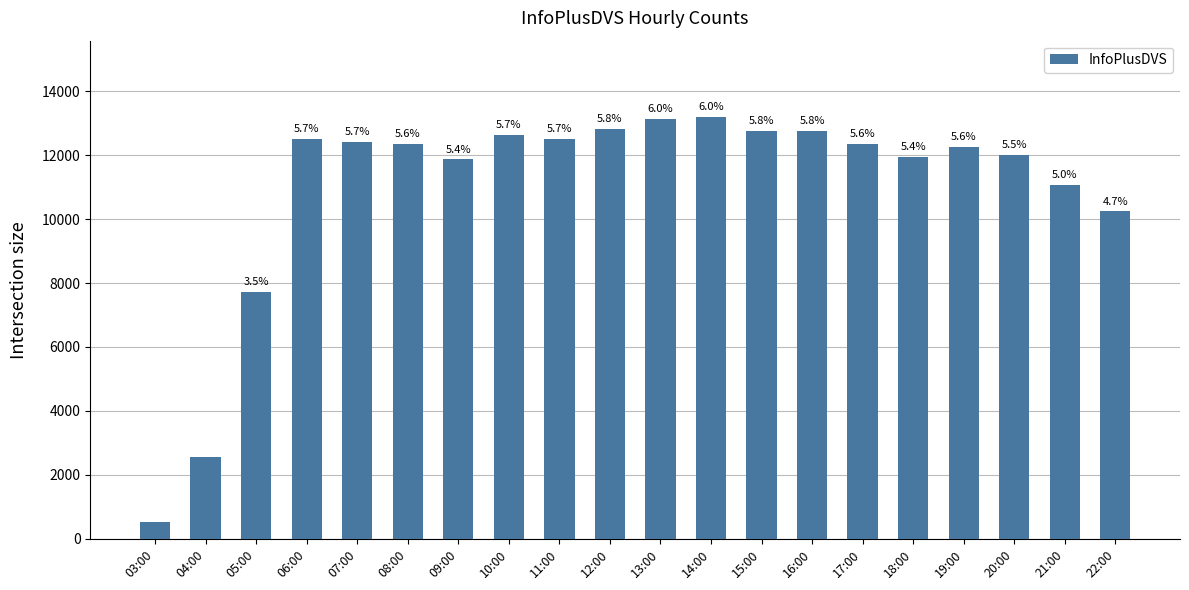

Are the bars horizontal?

No